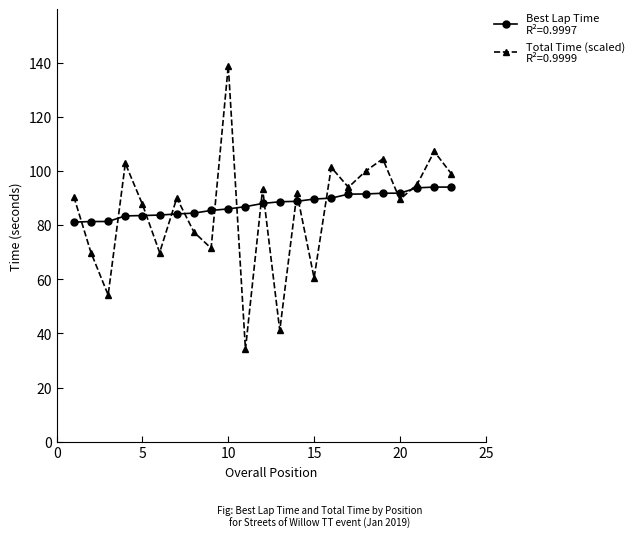

What is the greatest value displayed?

138.9